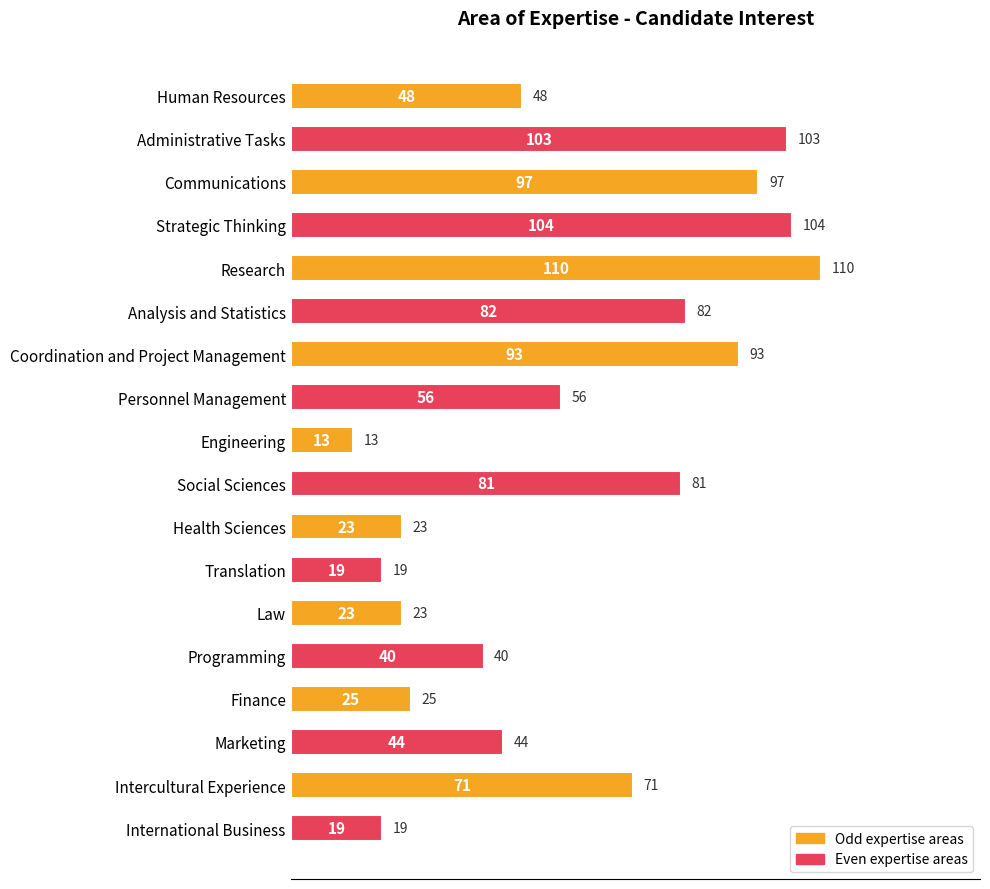

Reading top to bottom, what are all the values shown in this chart?

48	103	97	104	110	82	93	56	13	81	23	19	23	40	25	44	71	19